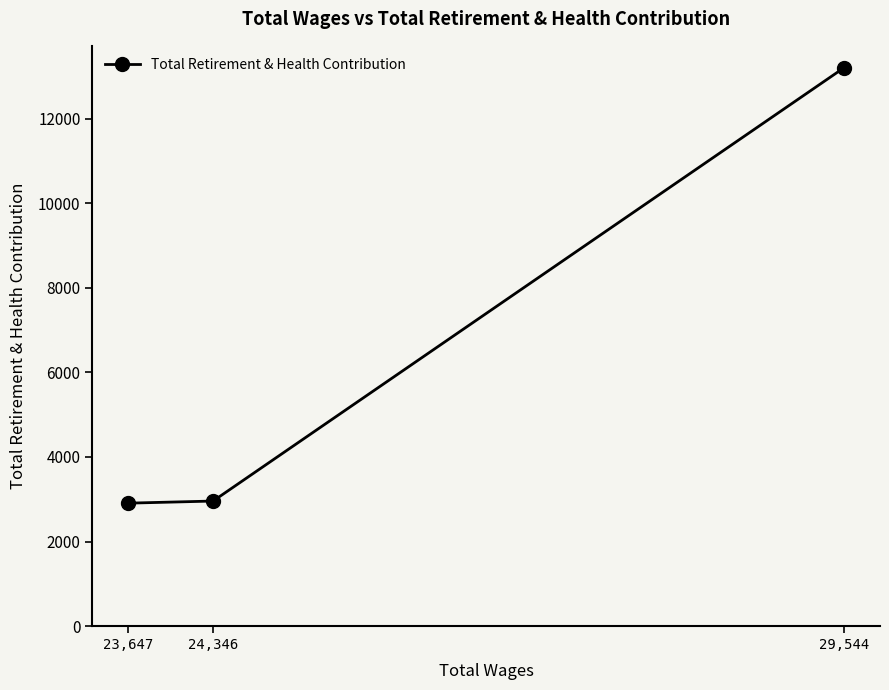

What is the ratio of the value at 29,544 to the value at 24,346?

4.5